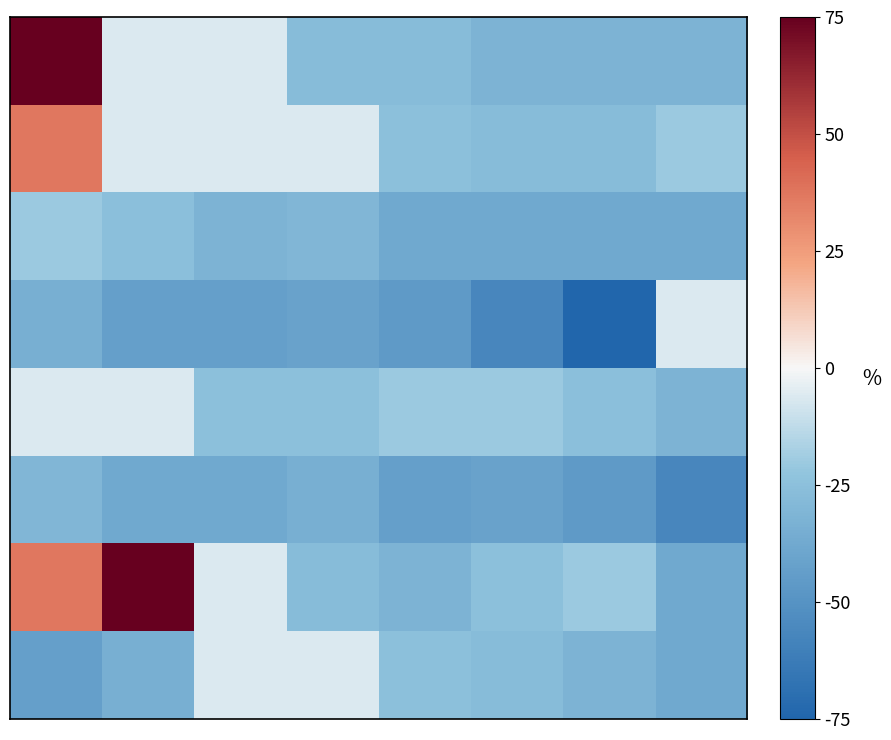

How many data points does each series have?

8